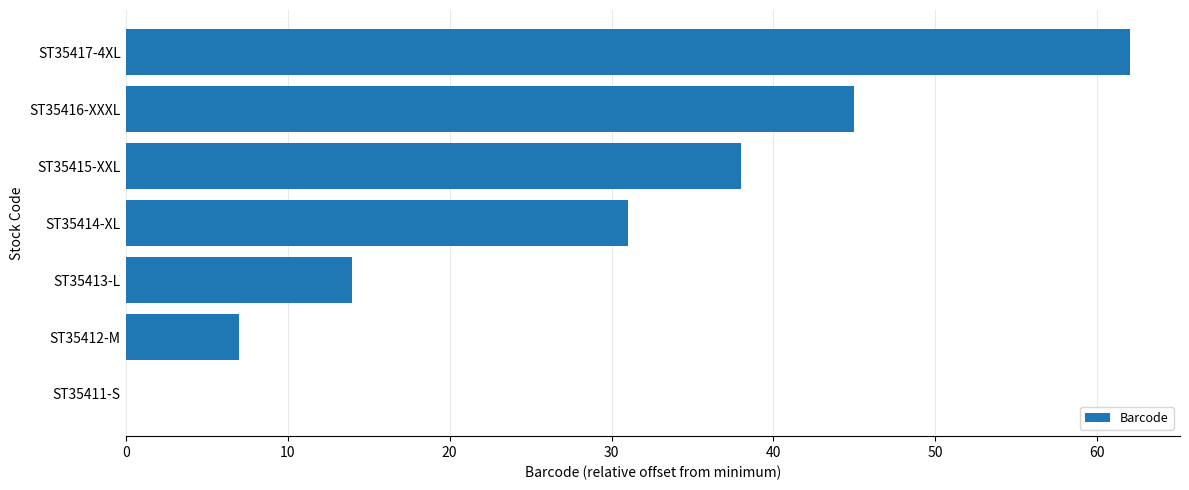

What is the change in value from ST35415-XXL to ST35414-XL?

-7